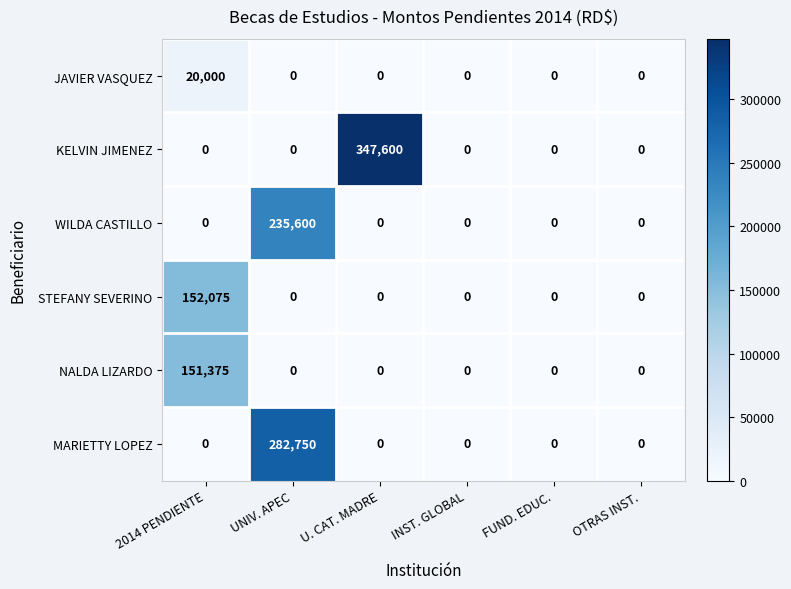

Rank the series by their maximum value, from lowest to highest.

JAVIER VASQUEZ, NALDA LIZARDO, STEFANY SEVERINO, WILDA CASTILLO, MARIETTY LOPEZ, KELVIN JIMENEZ